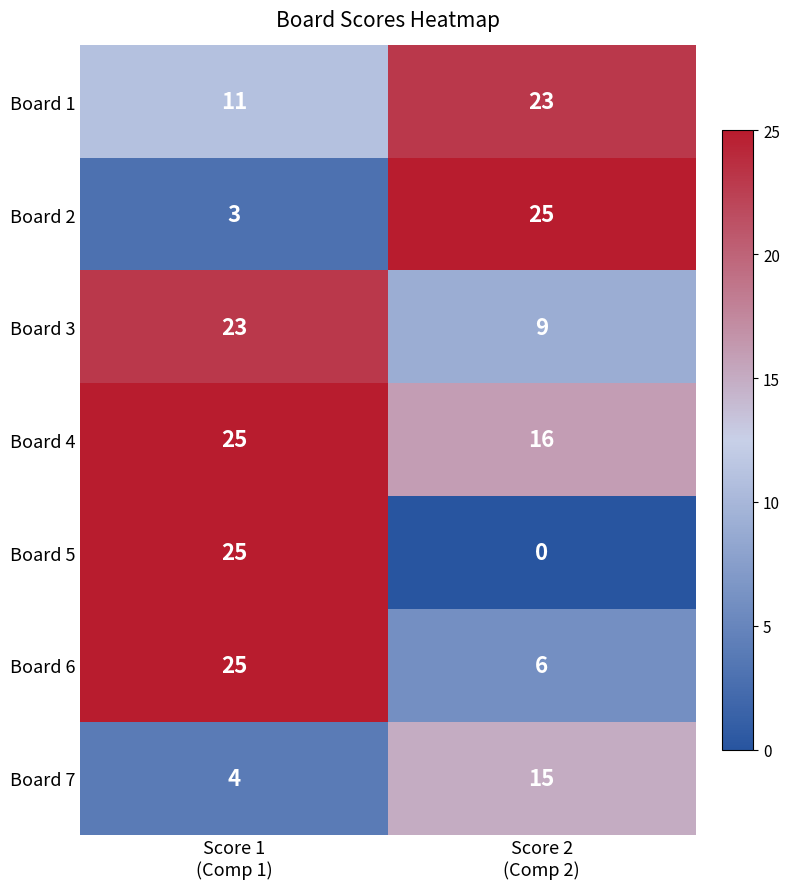

What is the maximum value for Board 6?

25